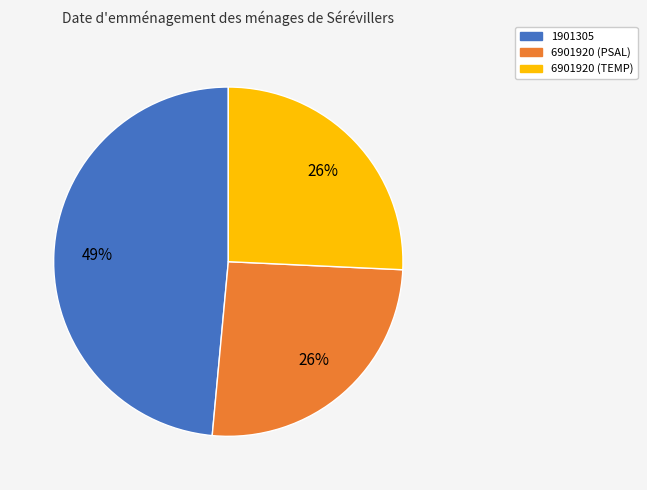

Which slice is the largest?

1901305